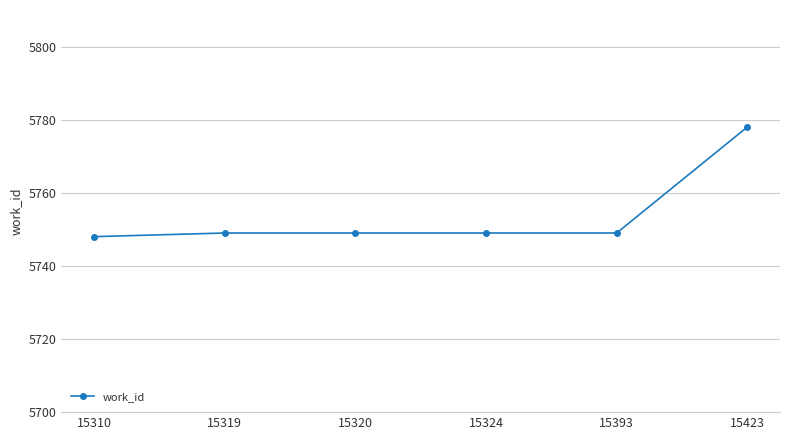

The value at 15423 is 5778. True or false?

True